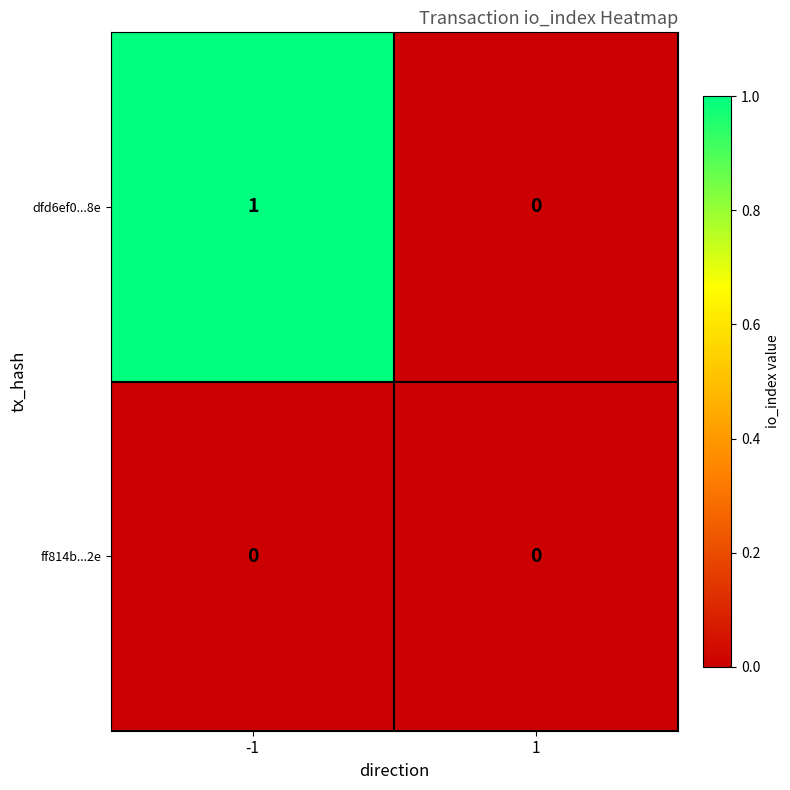

Rank the series at -1 from lowest to highest value.

ff814b...2e, dfd6ef0...8e